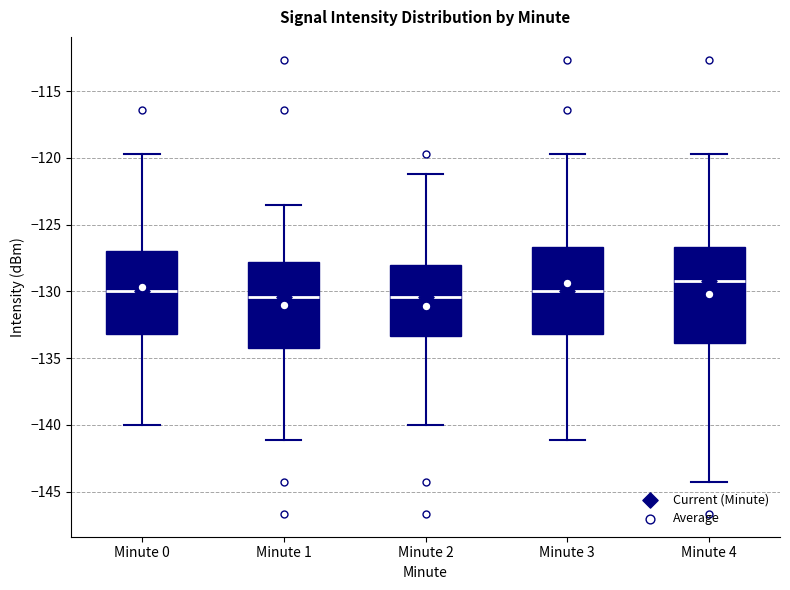

Which box is the tallest, from its lower edge to its upper edge?

Minute 4